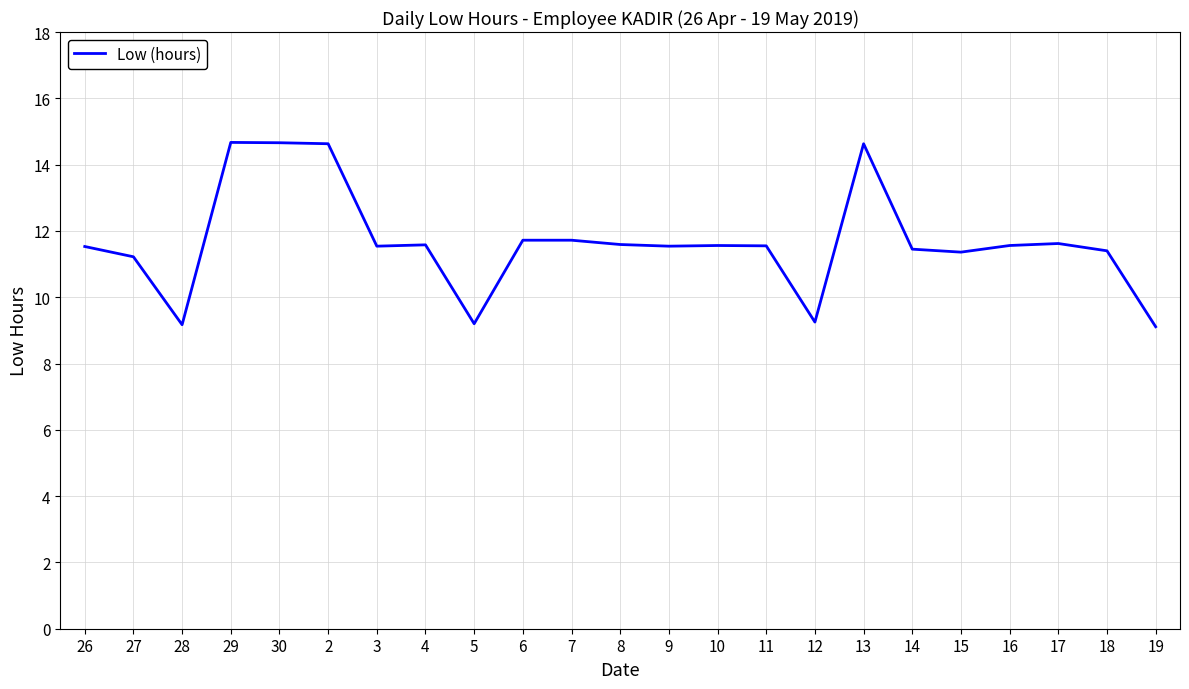

The chart shows a value of 14.6 at 2. True or false?

True